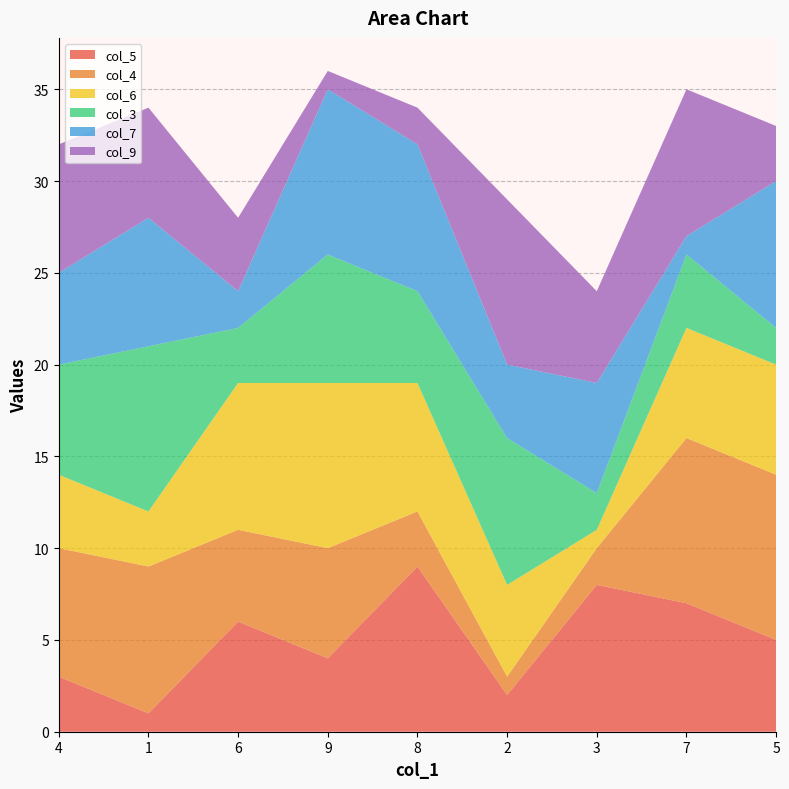

Reading left to right, transcribe all the data shown in this chart.

col_5: 3	1	6	4	9	2	8	7	5
col_4: 7	8	5	6	3	1	2	9	9
col_6: 4	3	8	9	7	5	1	6	6
col_3: 6	9	3	7	5	8	2	4	2
col_7: 5	7	2	9	8	4	6	1	8
col_9: 7	6	4	1	2	9	5	8	3